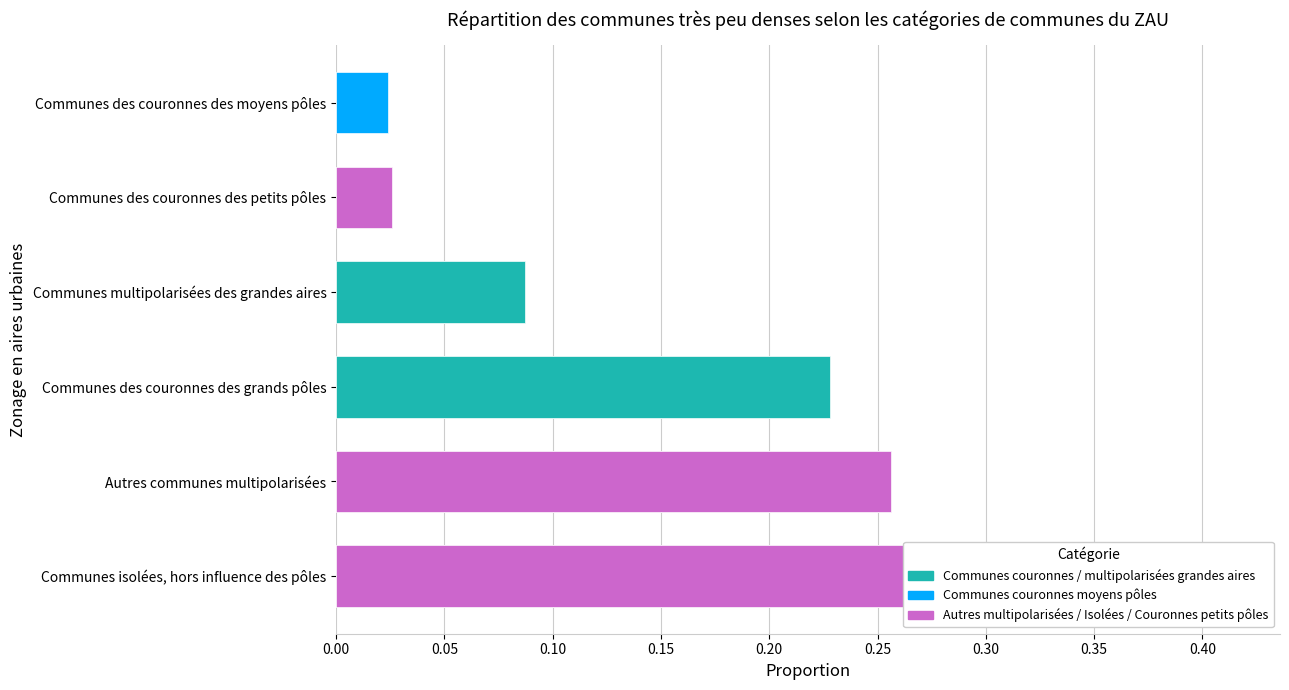

What is the difference between the maximum and minimum values?

0.4